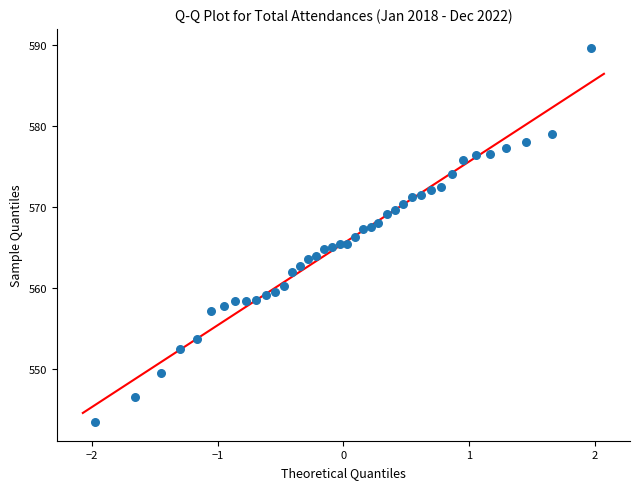

What is the range of X values (max minus min)?

3.9